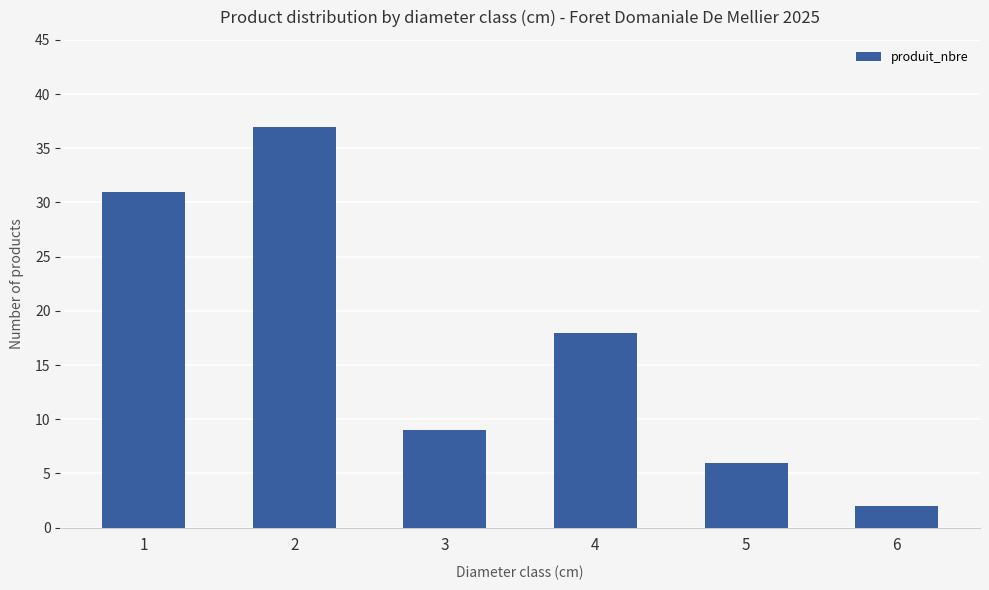

True or false: the data shows 10 at 1.

False